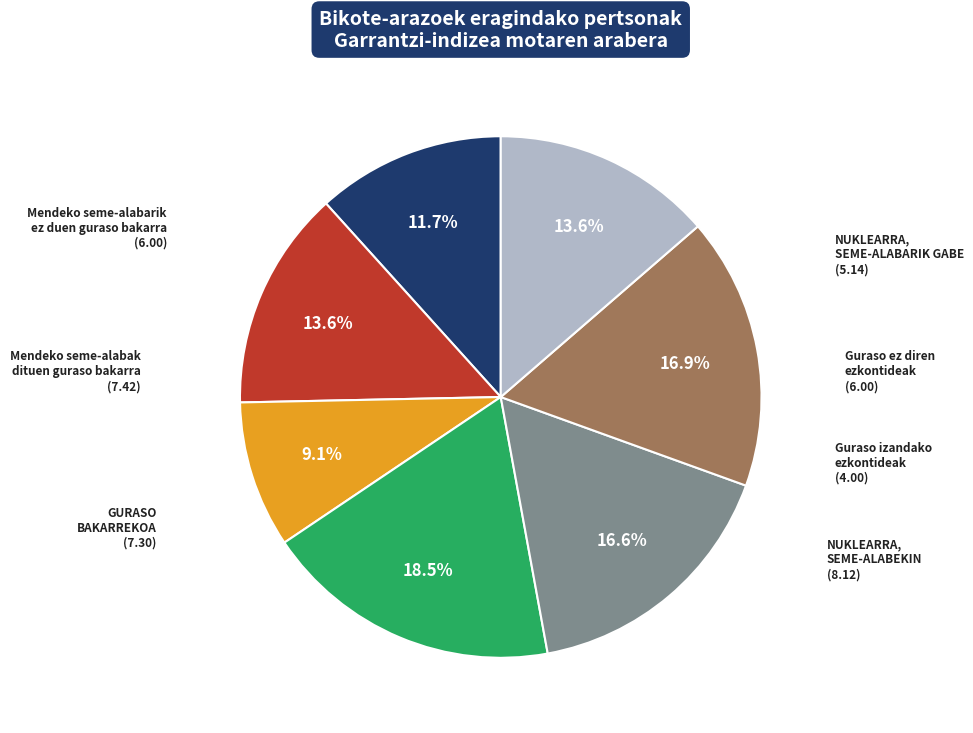

How many slices are in this pie chart?

7